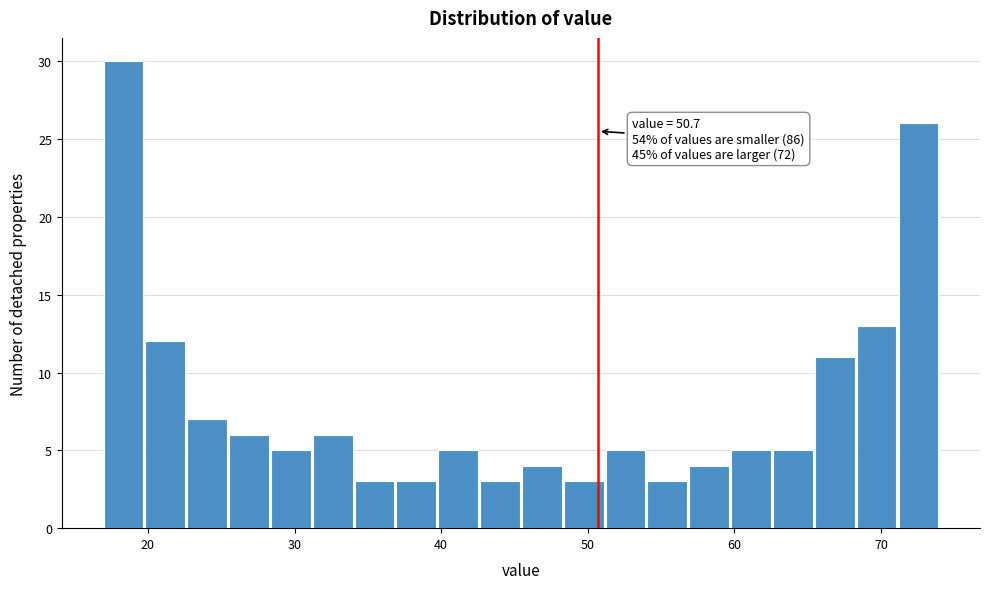

Read against the x-axis, roughly where is the centre of the tallest bar?

18